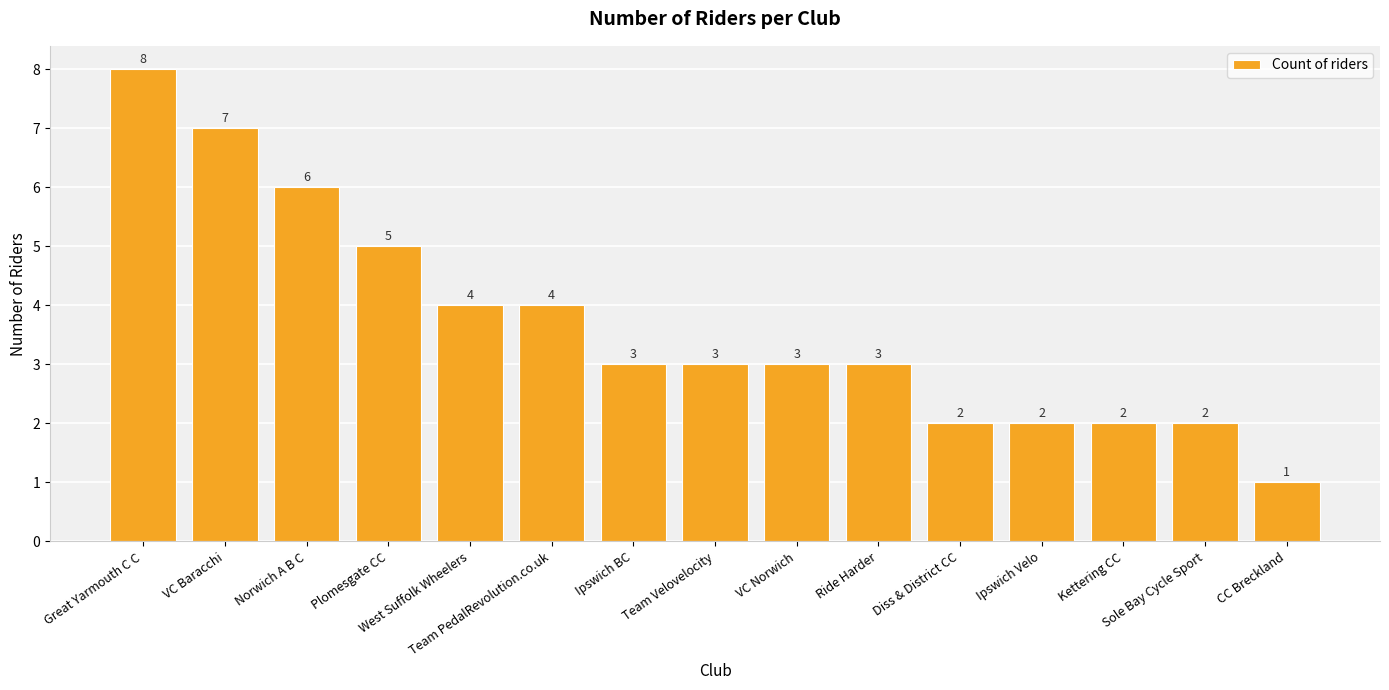

What is the difference between the maximum and minimum values?

7